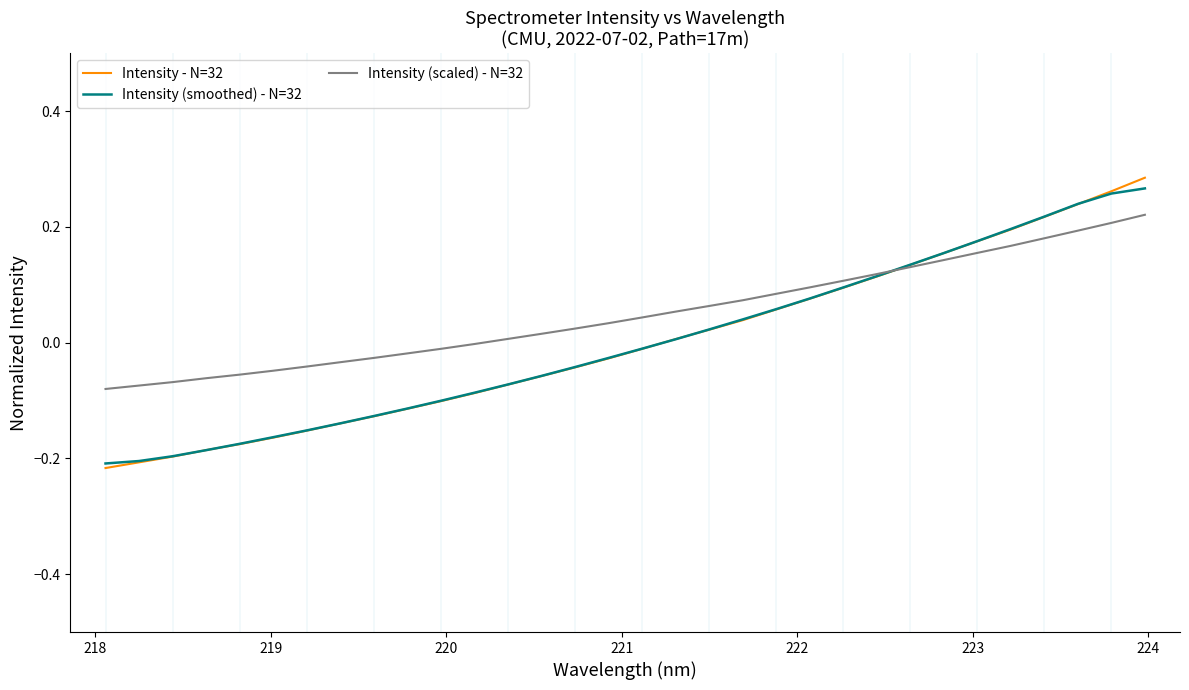

Which series has the largest total across all categories?

Intensity (scaled) - N=32